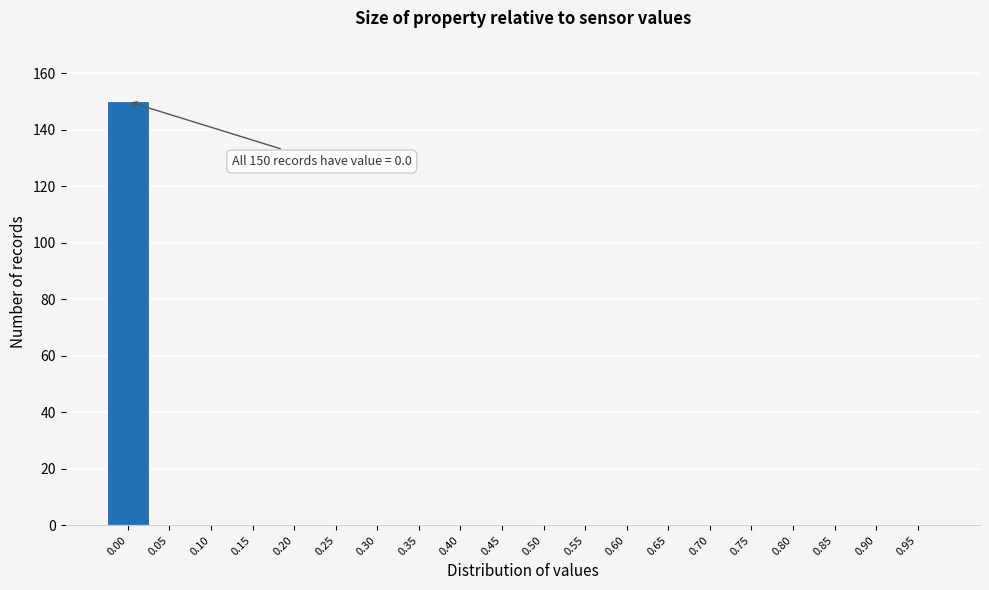

Reading left to right, transcribe all the data shown in this chart.

0.00=150	0.05=0	0.10=0	0.15=0	0.20=0	0.25=0	0.30=0	0.35=0	0.40=0	0.45=0	0.50=0	0.55=0	0.60=0	0.65=0	0.70=0	0.75=0	0.80=0	0.85=0	0.90=0	0.95=0